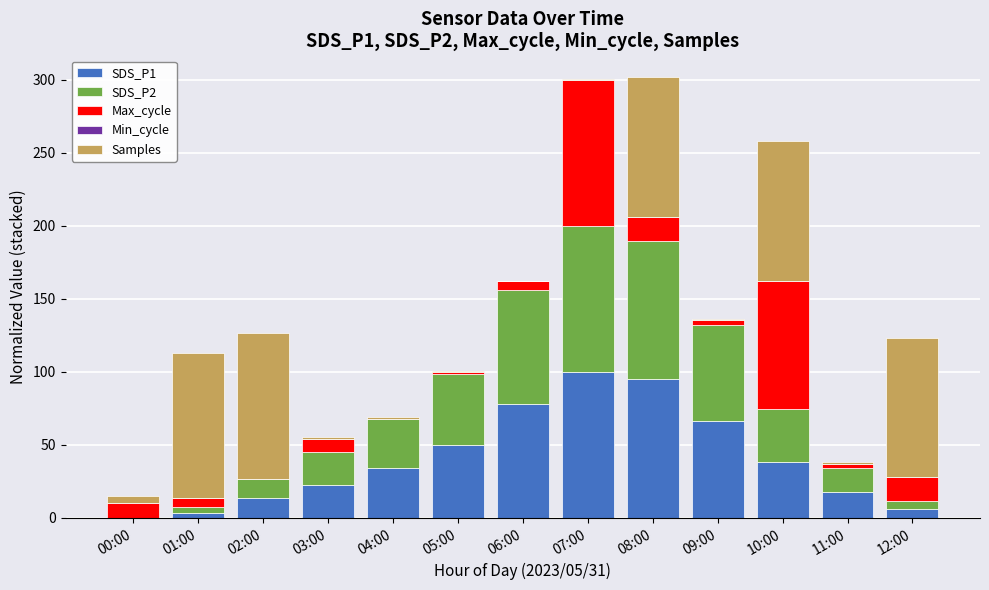

What is the maximum value for SDS_P1?

100.0